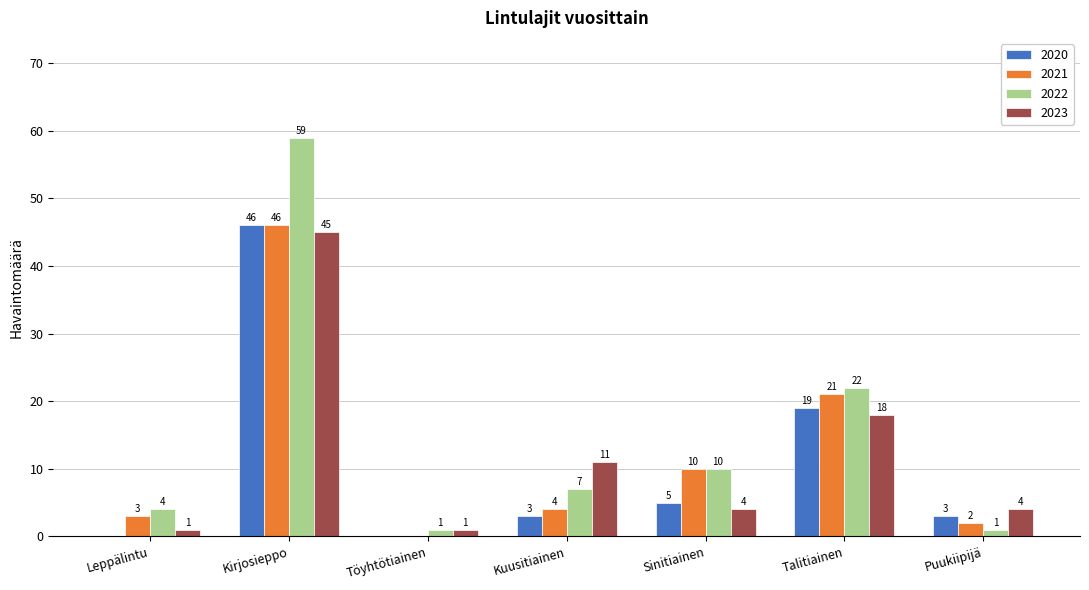

What is the average value of the 2021 series?

12